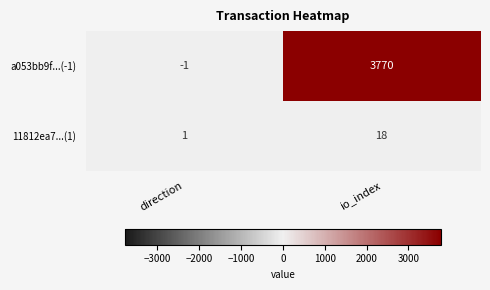

The a053bb9f...(-1) series shows 2202 at io_index. True or false?

False